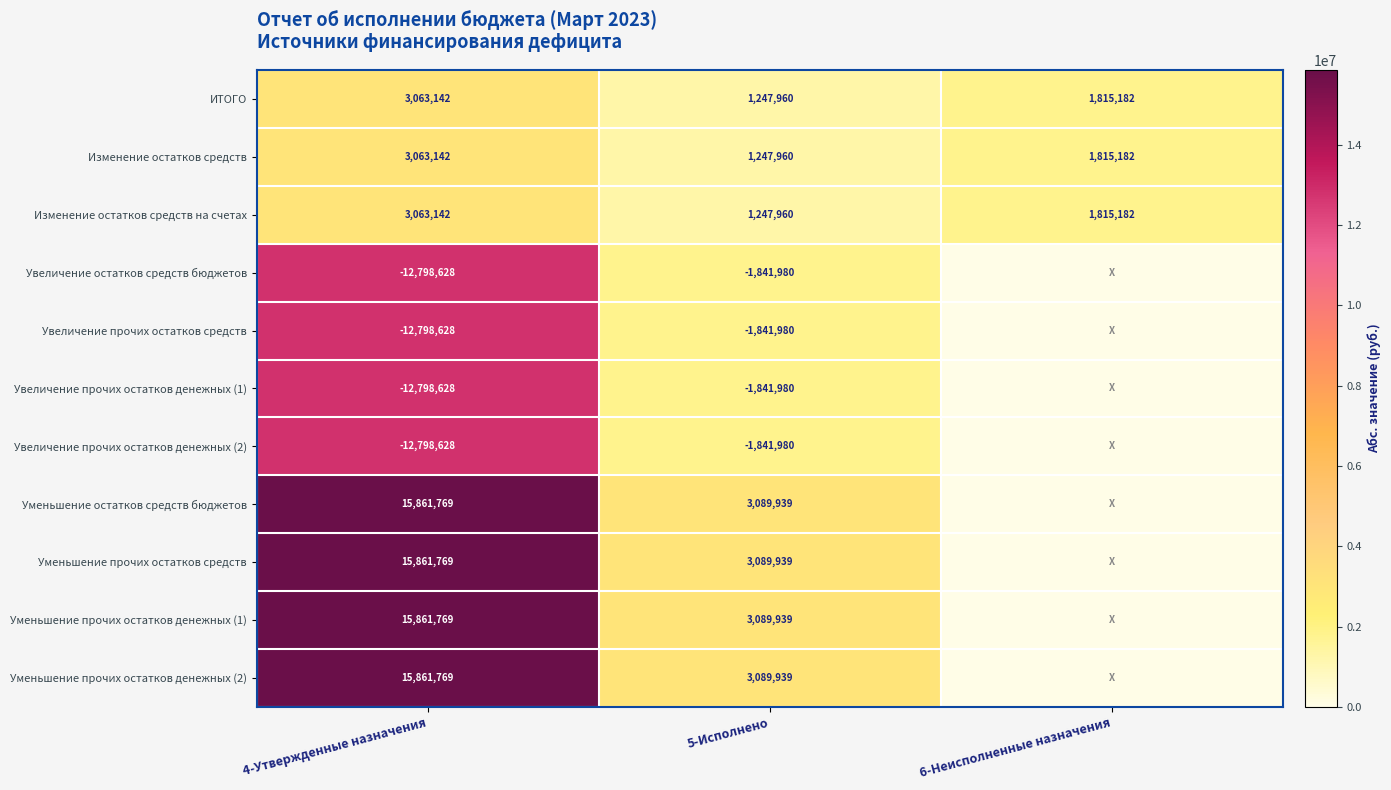

What is the difference between the maximum and minimum values in the Изменение остатков средств series?

1815182